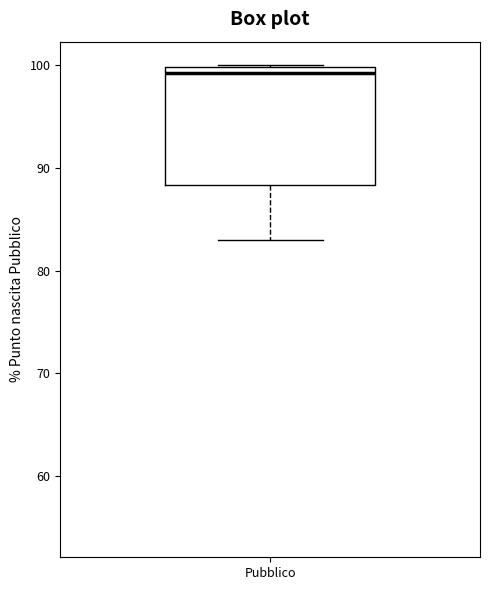

Read this box plot against the y-axis: the position of the median line, the range covered by the box, and the ends of both whiskers. The values are not printed on the chart, so give them approximately, as read against the axis.

median 99, box 88 to 100, whiskers 83 to 100